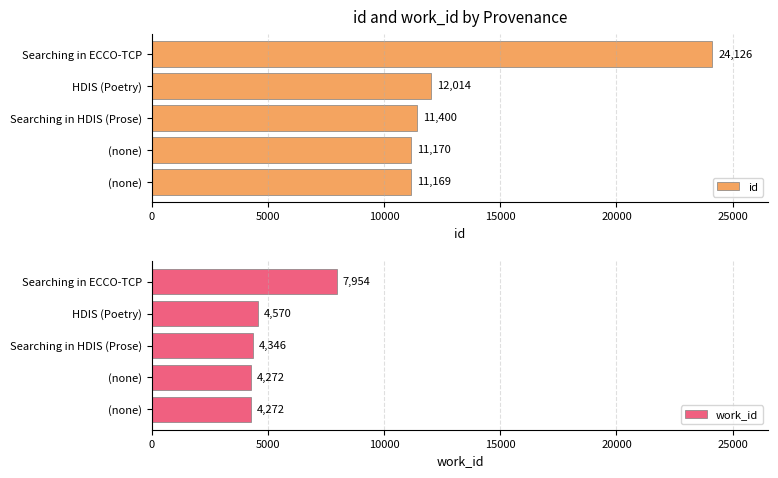

How many values in the id series exceed 11400?

2